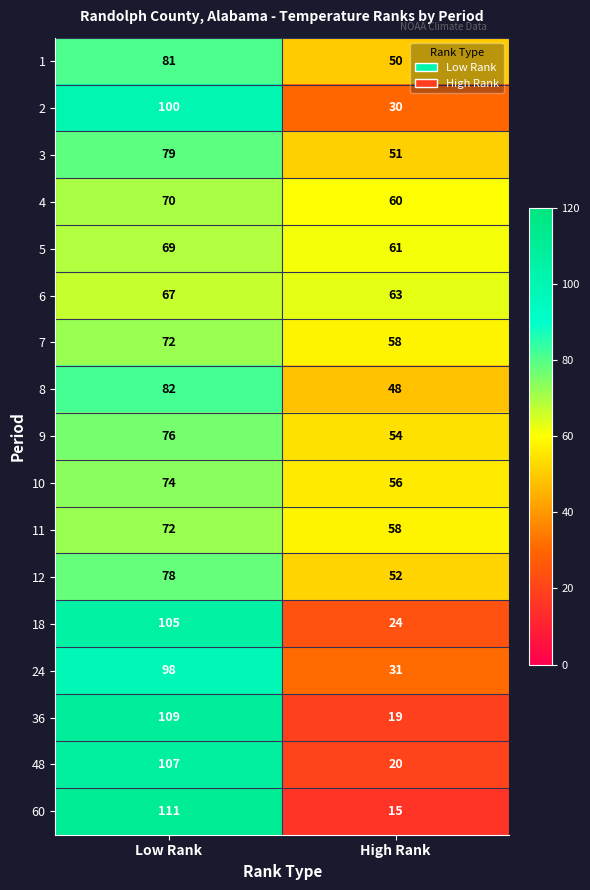

Which series has the largest total across all categories?

1